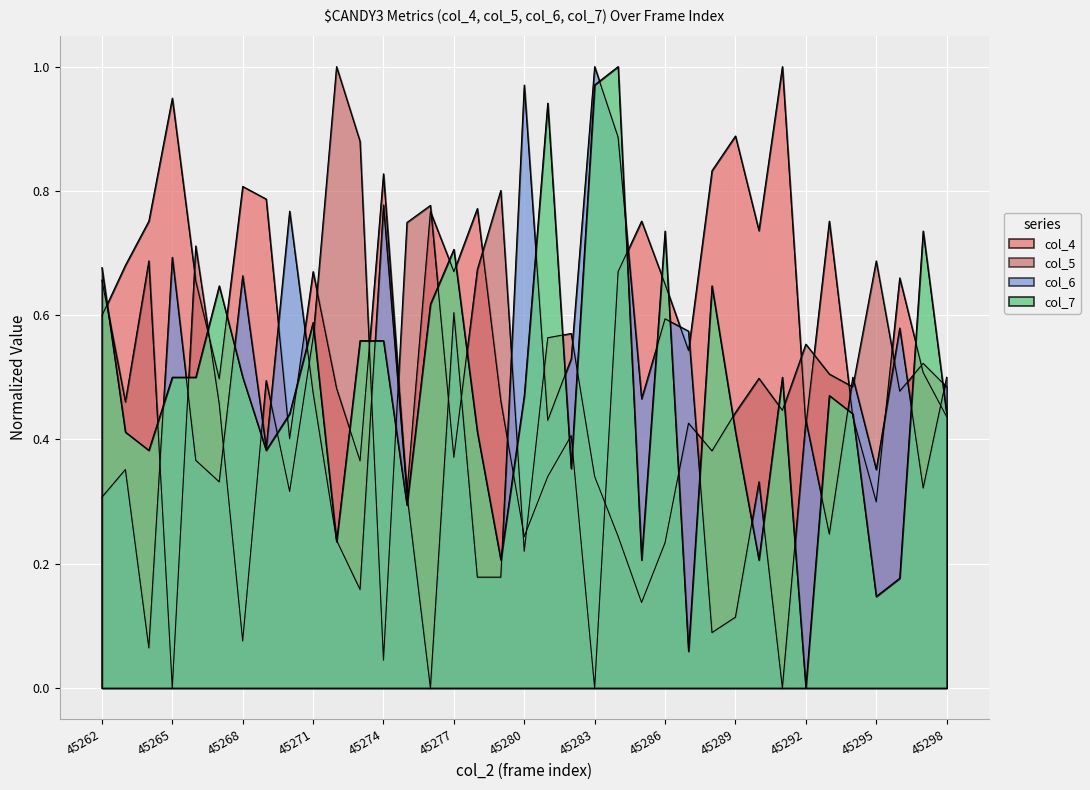

What is the greatest value displayed?

1.0